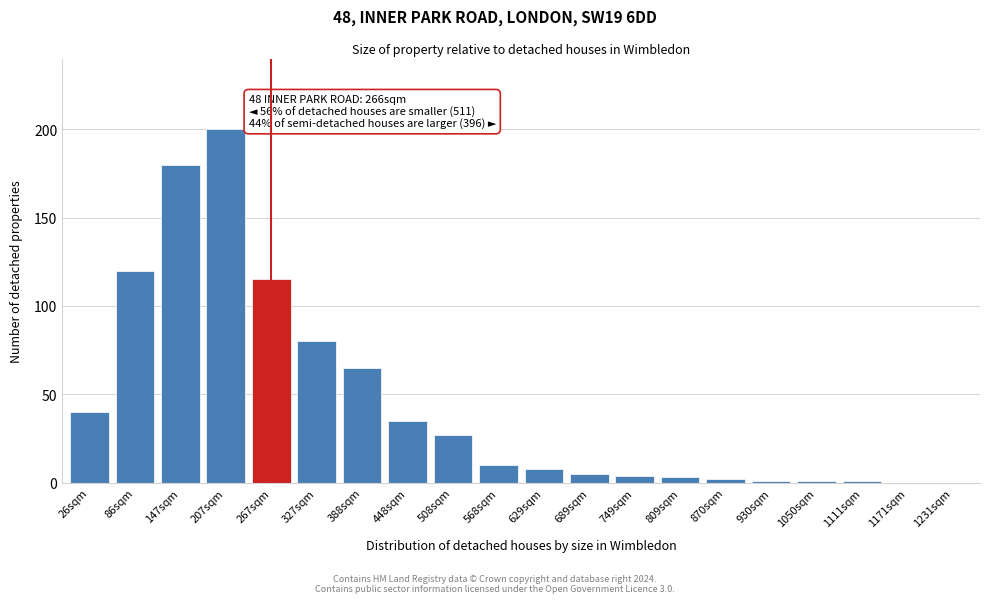

Reading left to right, what are all the values shown in this chart?

26sqm=40	86sqm=120	147sqm=180	207sqm=200	267sqm=115	327sqm=80	388sqm=65	448sqm=35	508sqm=27	568sqm=10	629sqm=8	689sqm=5	749sqm=4	809sqm=3	870sqm=2	930sqm=1	1050sqm=1	1111sqm=1	1171sqm=0	1231sqm=0